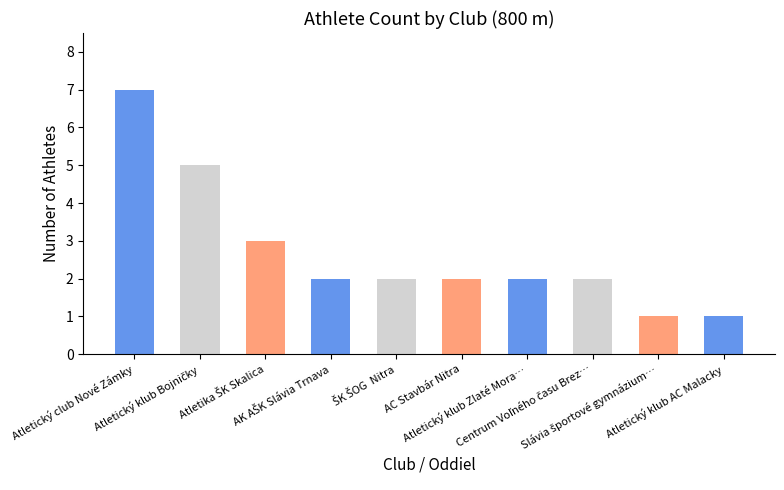

What is the maximum value shown in the chart?

7